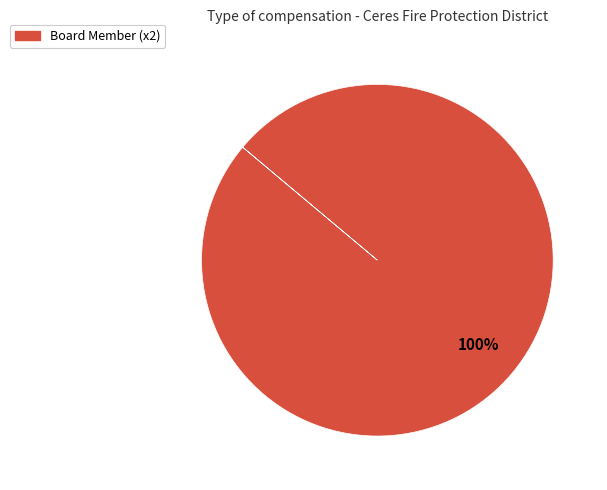

Does any single category account for the majority?

Yes